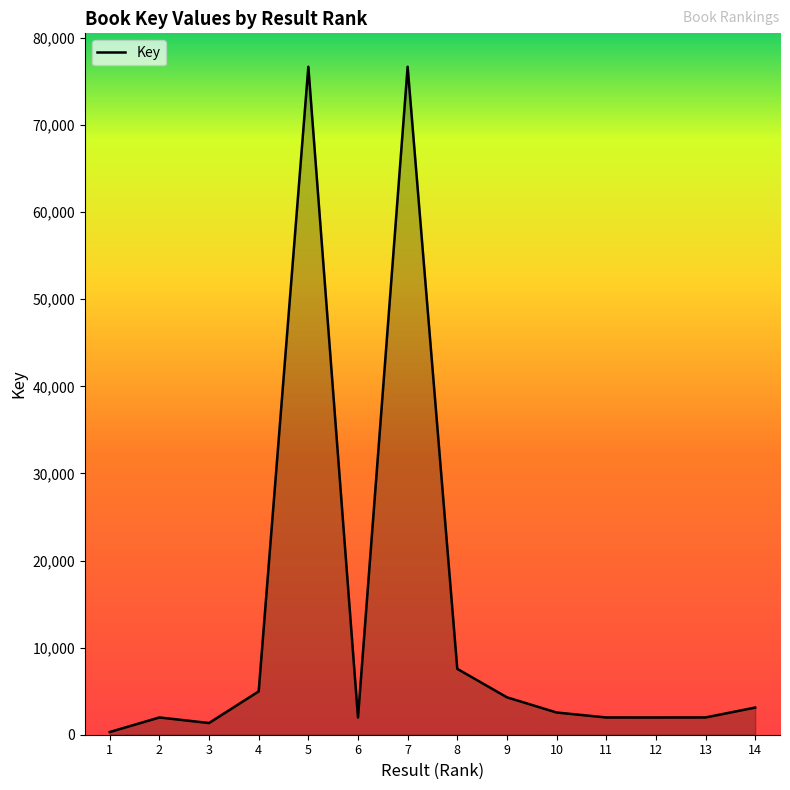

Does the chart have visible grid lines?

No